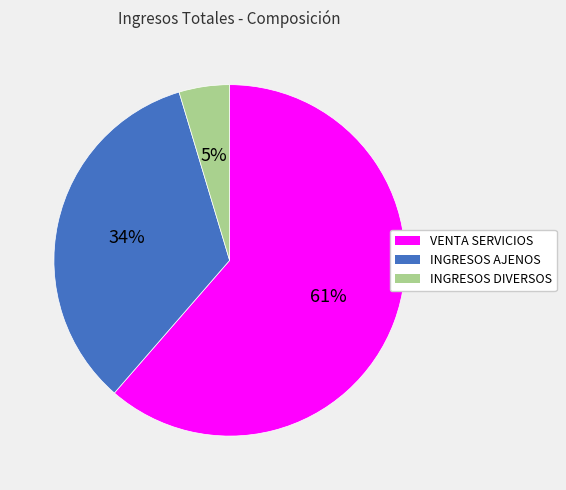

Is there any slice that represents more than half of the pie?

Yes